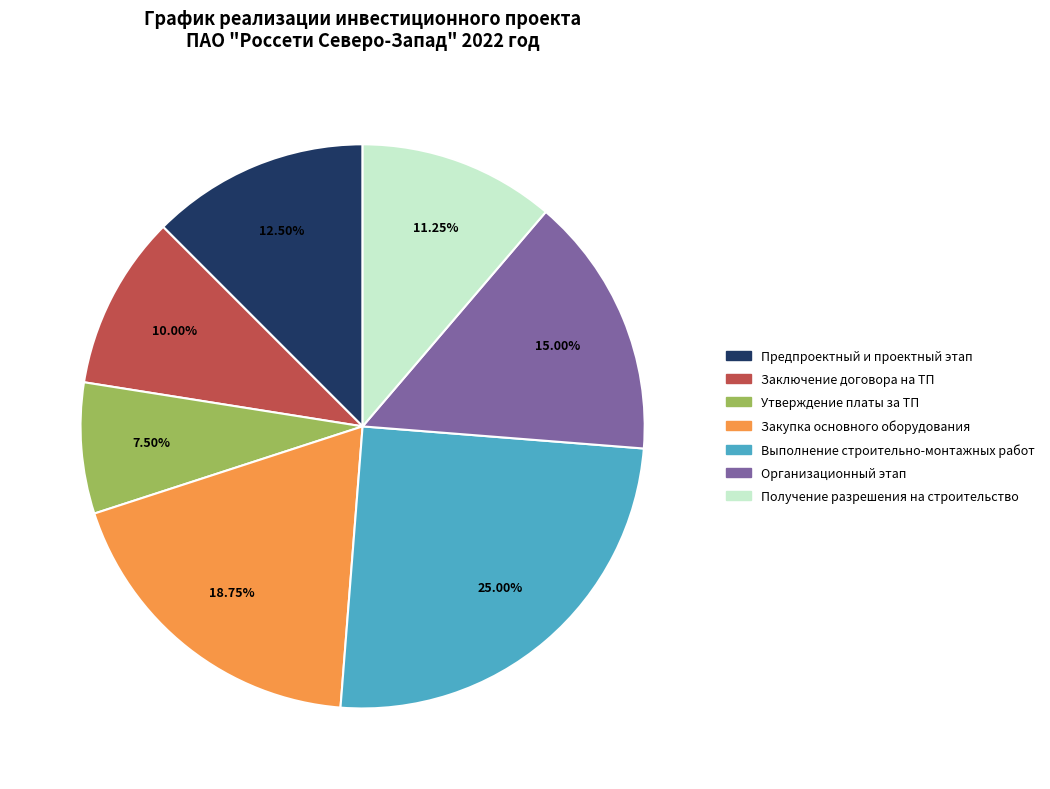

True or false: Закупка основного оборудования accounts for 9% of the total.

False